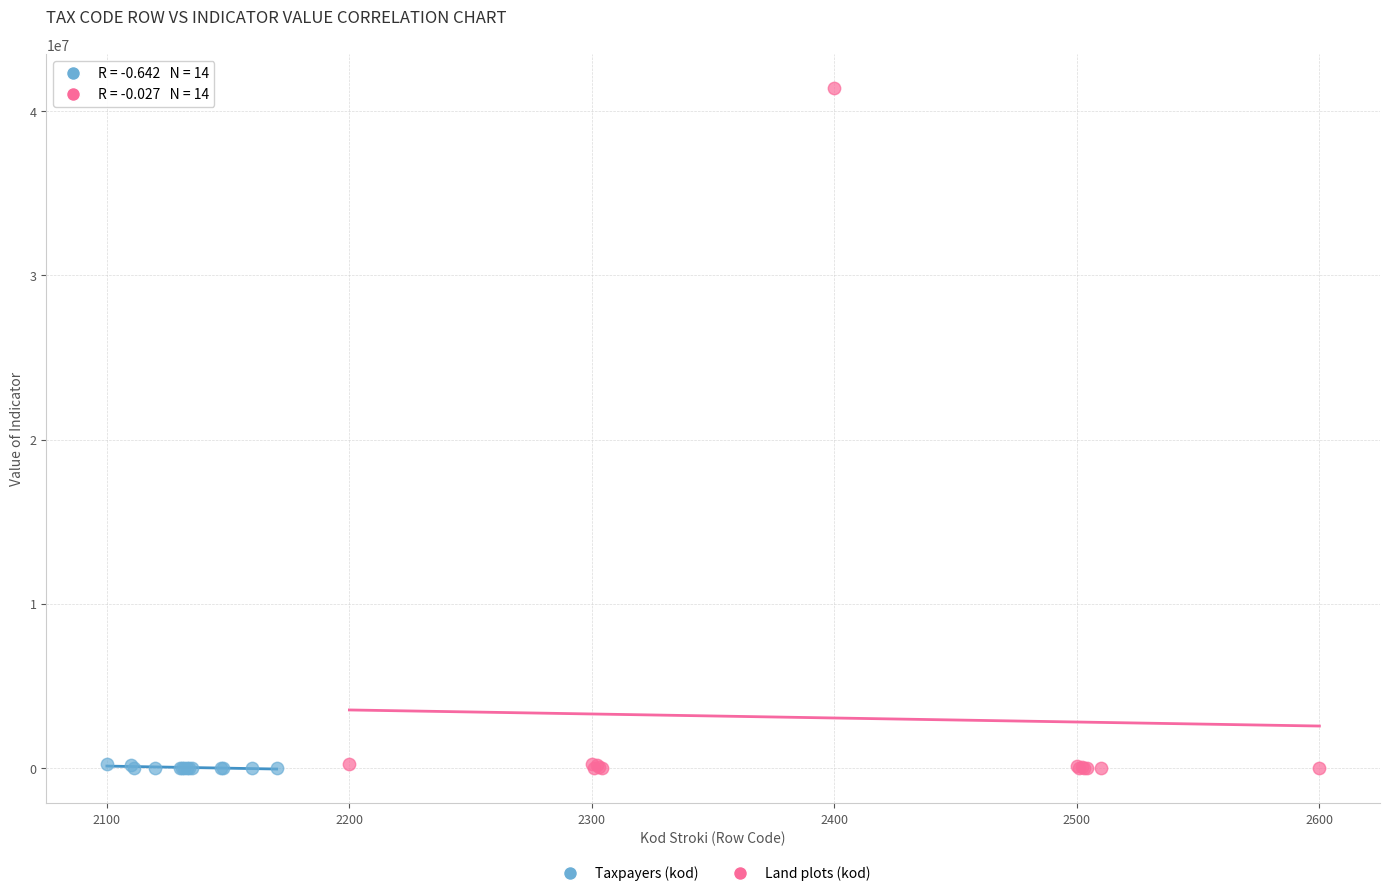

Which series has the widest spread of Y values?

Land plots (kod)